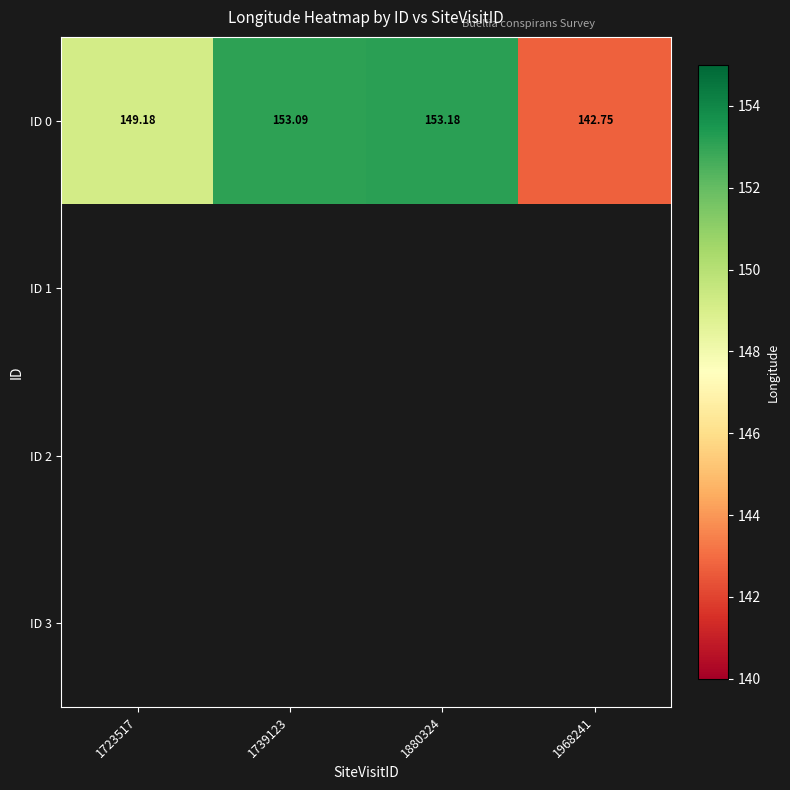

At how many categories does at least one series exceed 152?

2